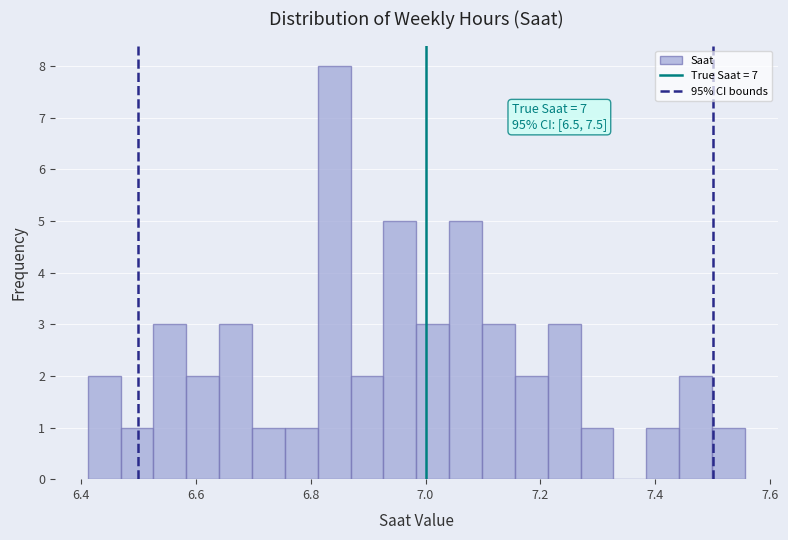

Read against the x-axis, roughly where is the centre of the tallest bar?

6.84